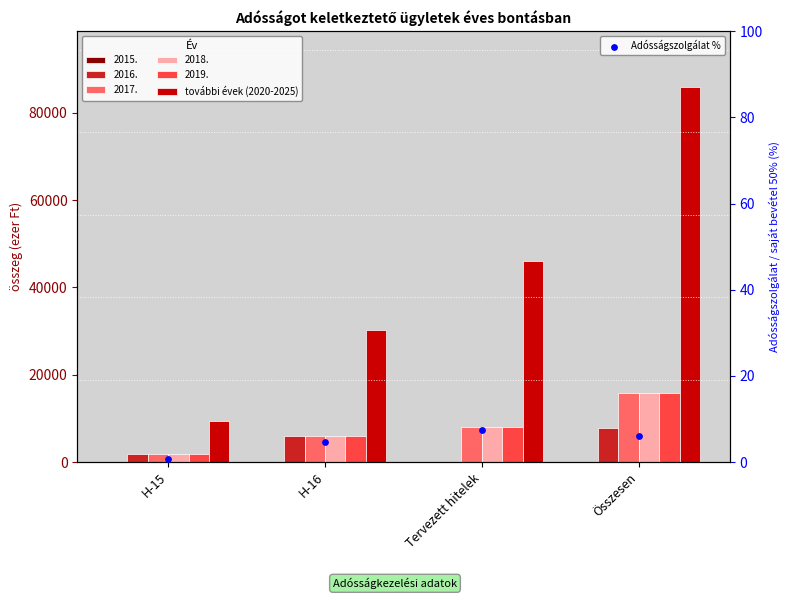

At which category is the sum across all series the highest?

Összesen